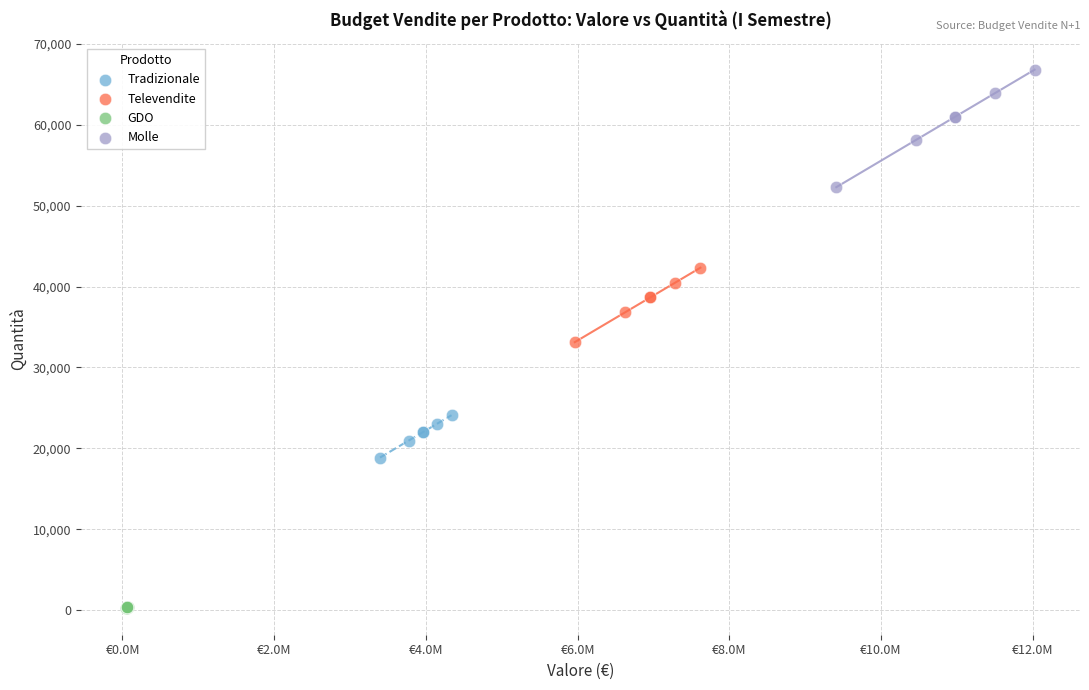

What are all the series names shown in the legend?

Tradizionale, Televendite, GDO, Molle